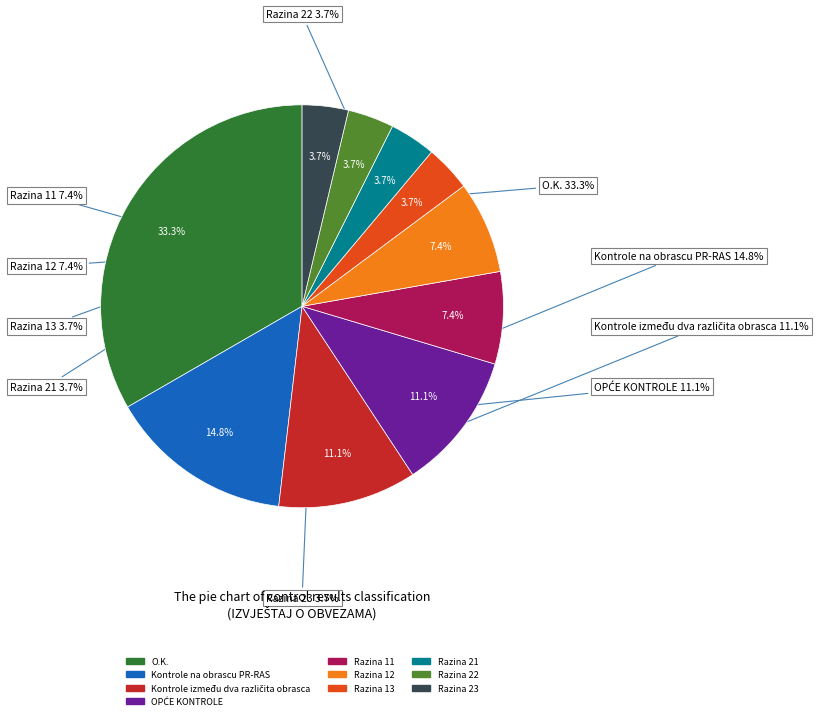

To the nearest percent, what is the difference between the Razina 22 and Razina 12 slice percentages?

4%